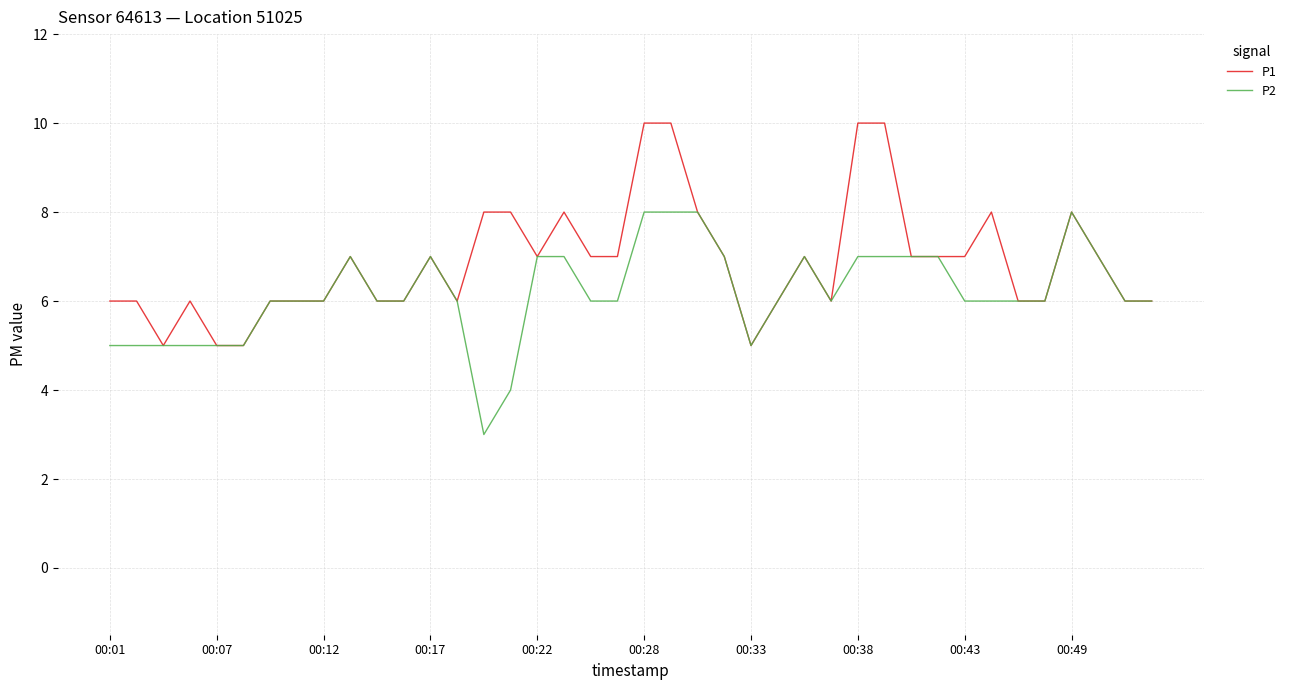

Which series has the largest total across all categories?

P1